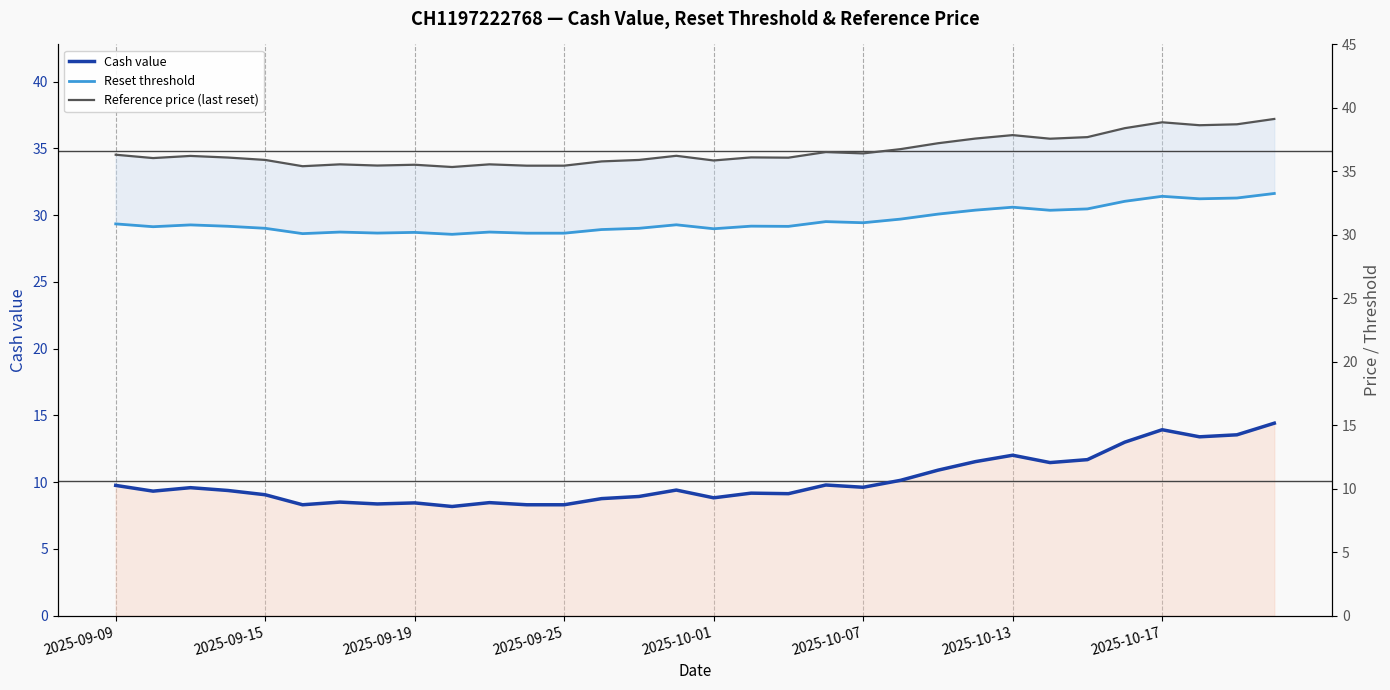

True or false: Reference price (last reset) has a value of 37.2 at 31.

True